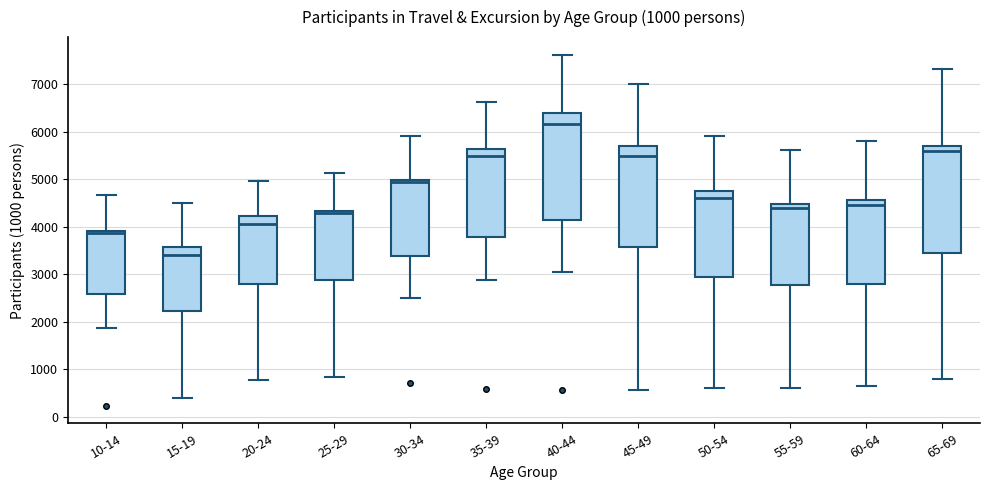

Which box's median line is the lowest?

15-19